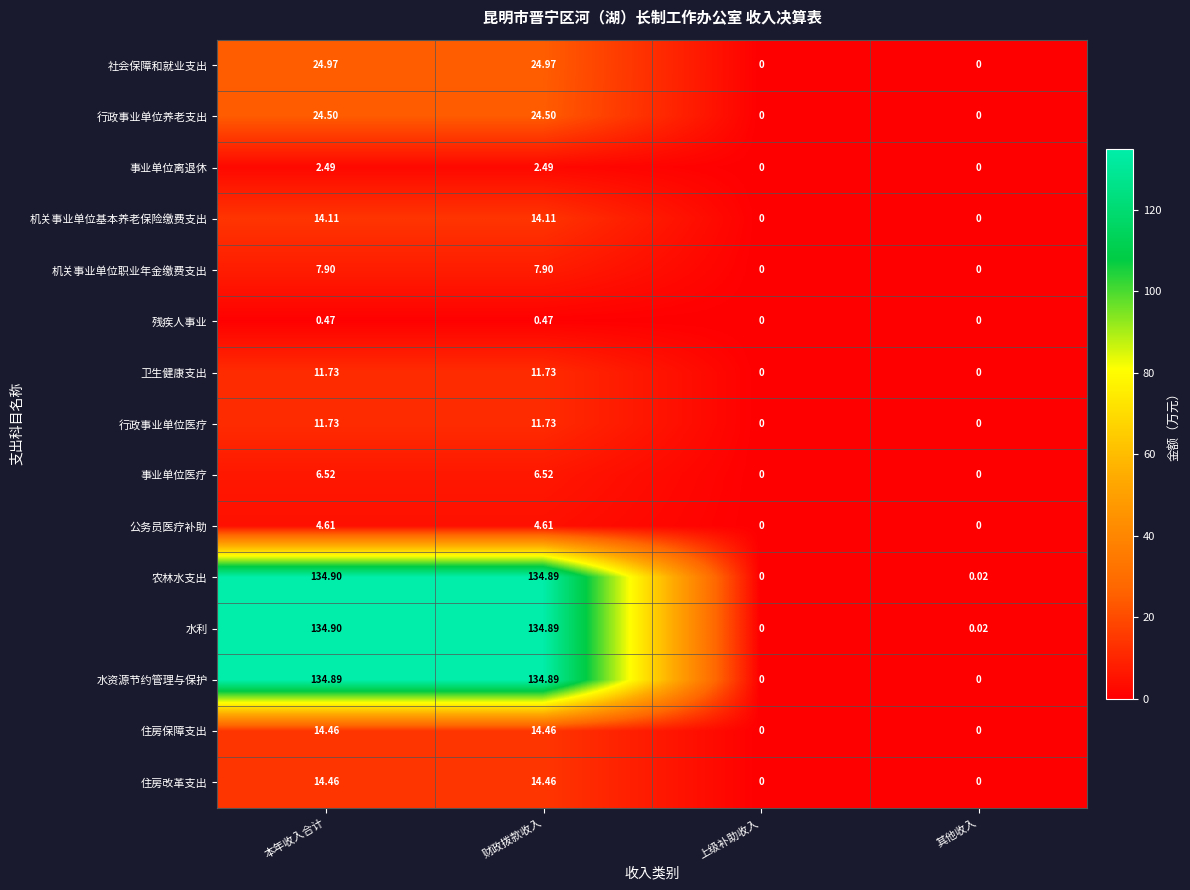

At which label does 事业单位医疗 first exceed 6?

本年收入合计